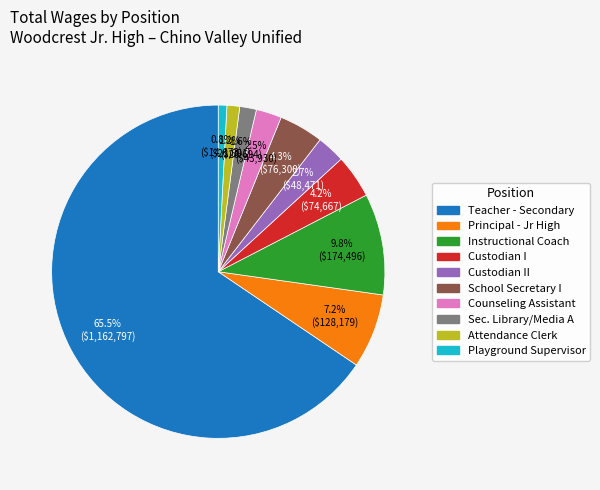

Is there a majority slice in this chart?

Yes